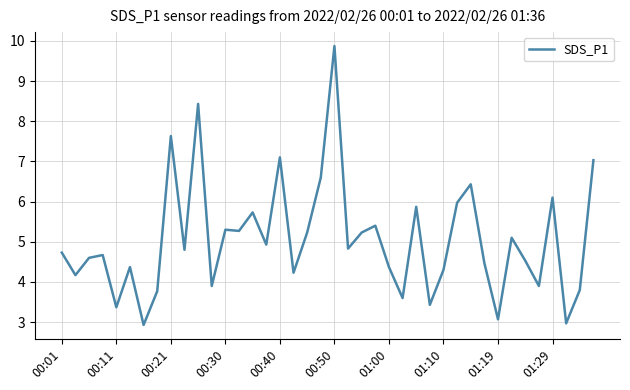

What is the greatest value displayed?

9.9